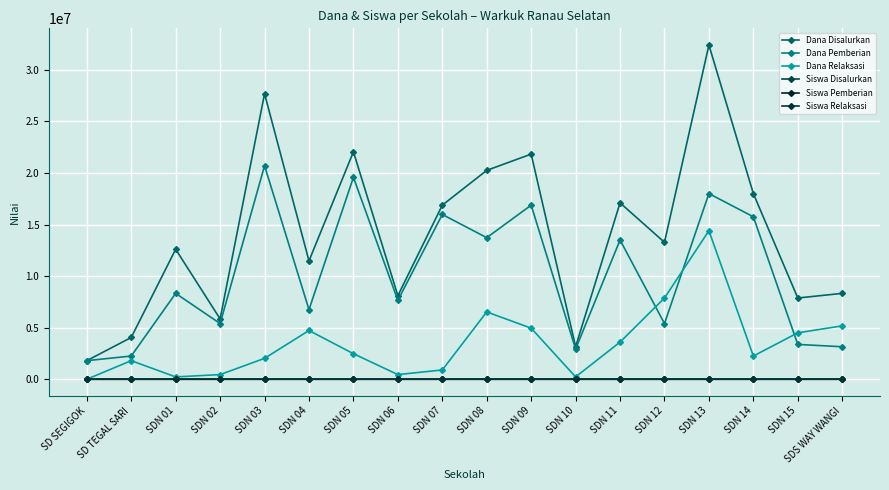

Is the value of Siswa Pemberian at SDN 07 greater than the value of Dana Relaksasi at SDN 02?

No